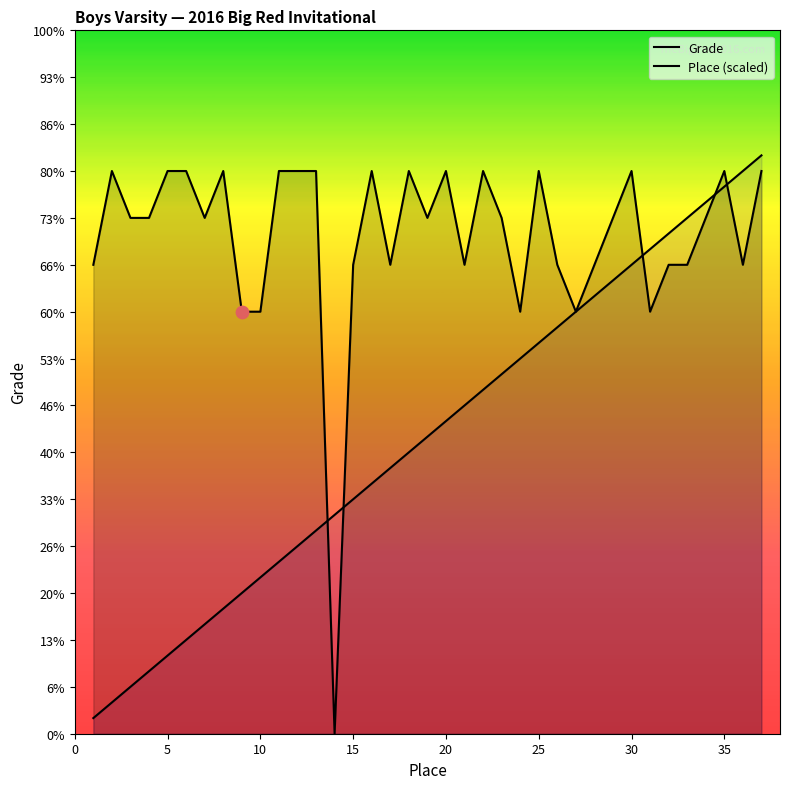

What are all the series names shown in the legend?

Grade, Place (scaled)